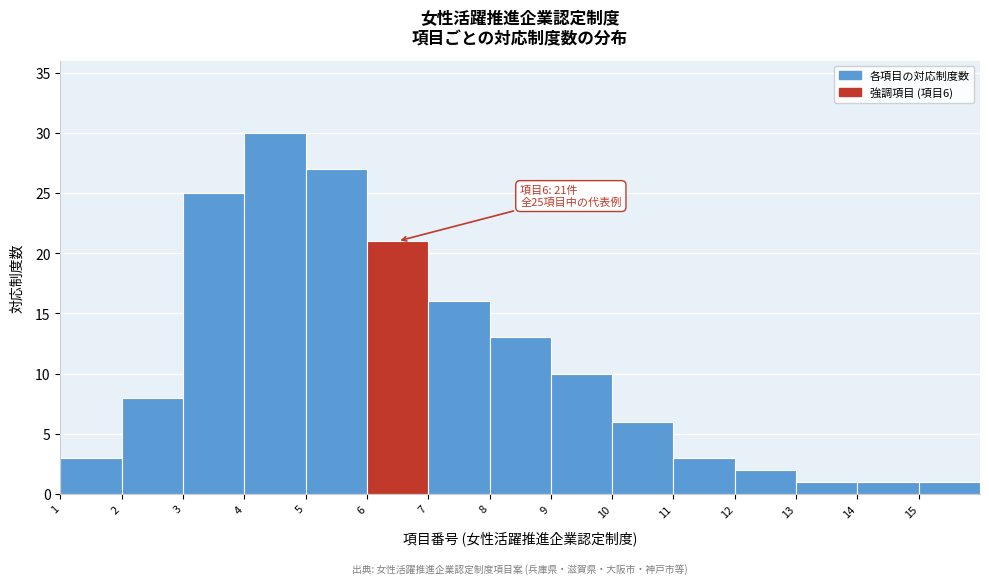

Which range on the x-axis has the tallest bar?

4 to 5